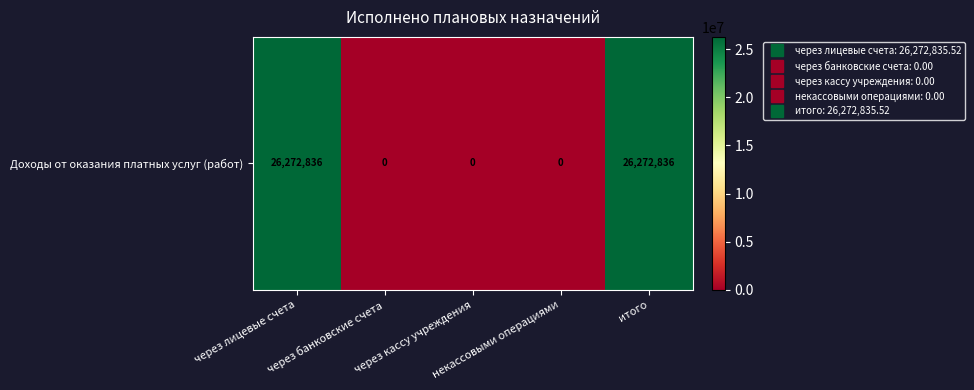

List the labels in order of value, largest first.

через лицевые счета, итого, через банковские счета, через кассу учреждения, некассовыми операциями